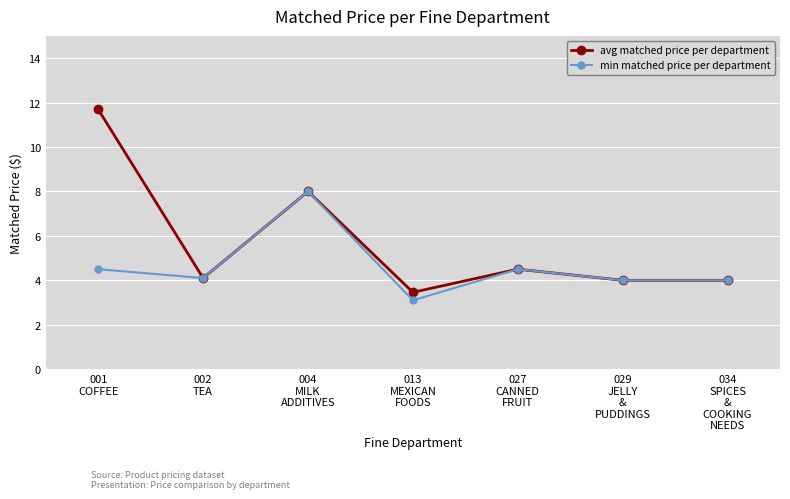

The avg matched price per department series shows 4.1 at 002
TEA. True or false?

True